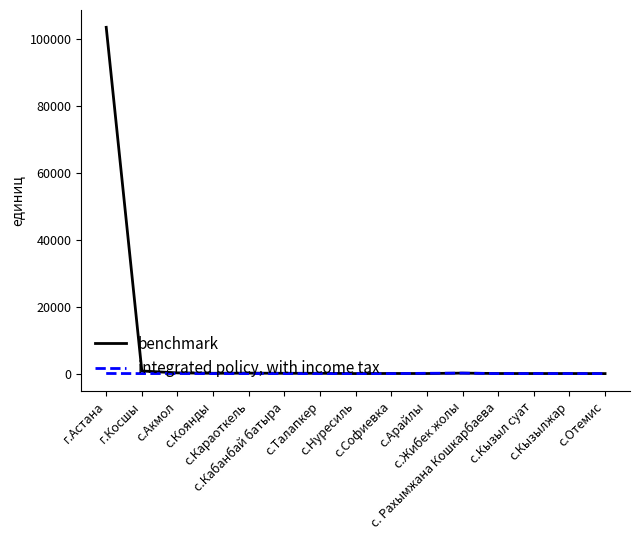

Which series has the largest range (max minus min)?

benchmark